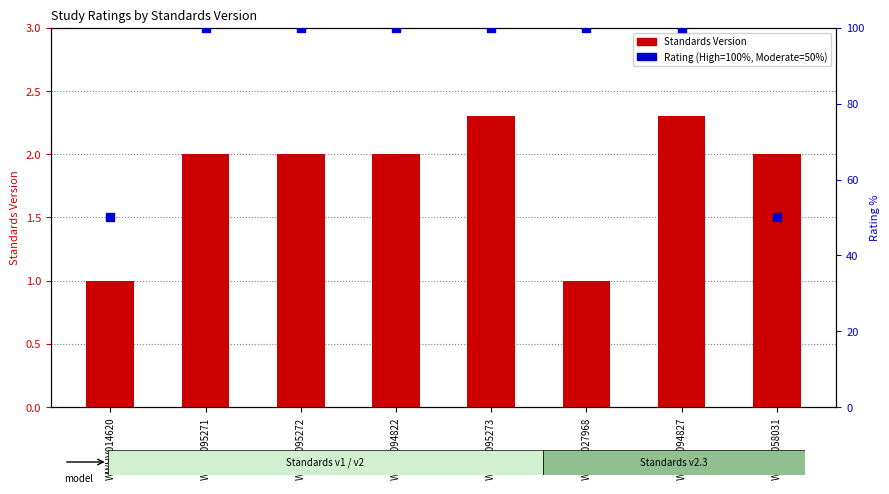

At how many categories does at least one series exceed 45?

8